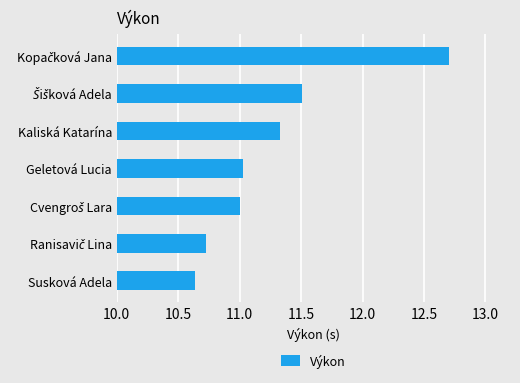

What is the change in value from Susková Adela to Kaliská Katarína?

+0.7